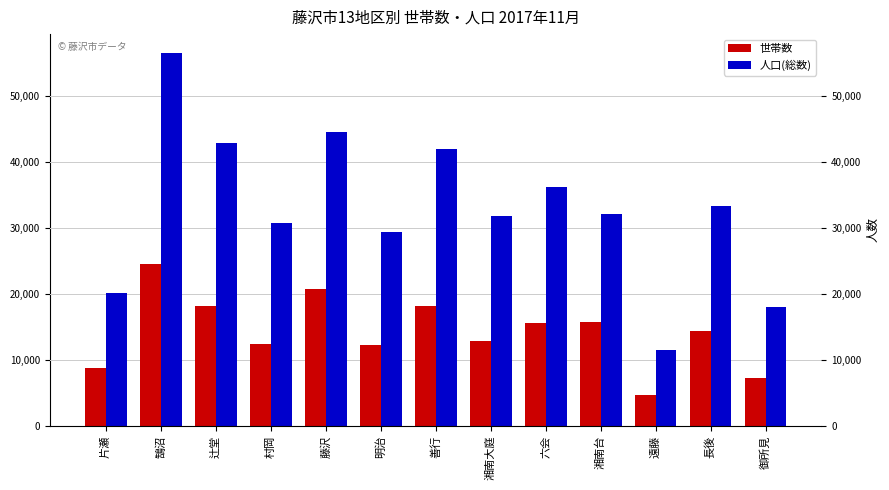

What is the difference between the second highest and minimum values in the 人口(総数) series?

32983